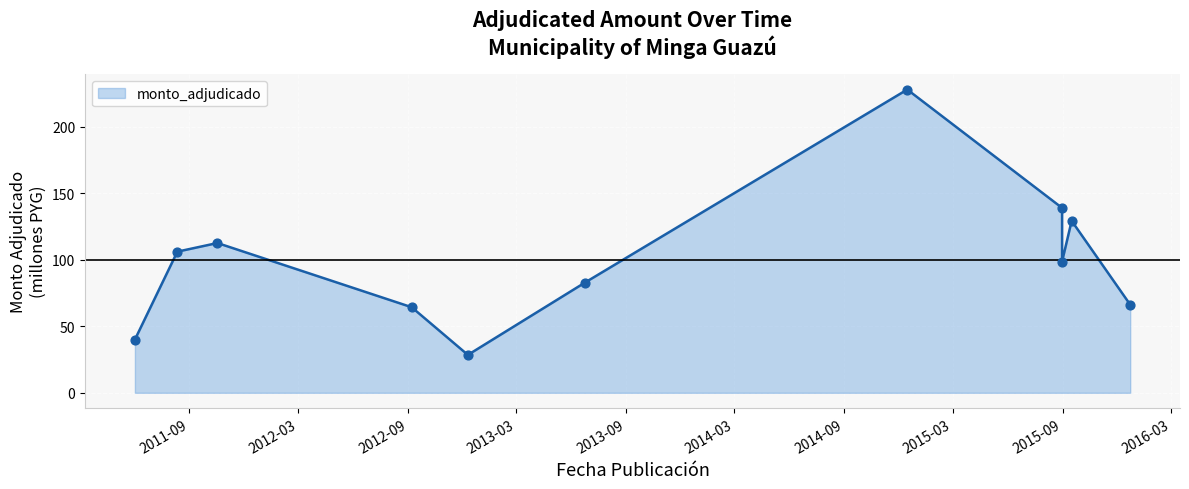

Between 2015-03 and 2013-09, which is larger?

2015-03